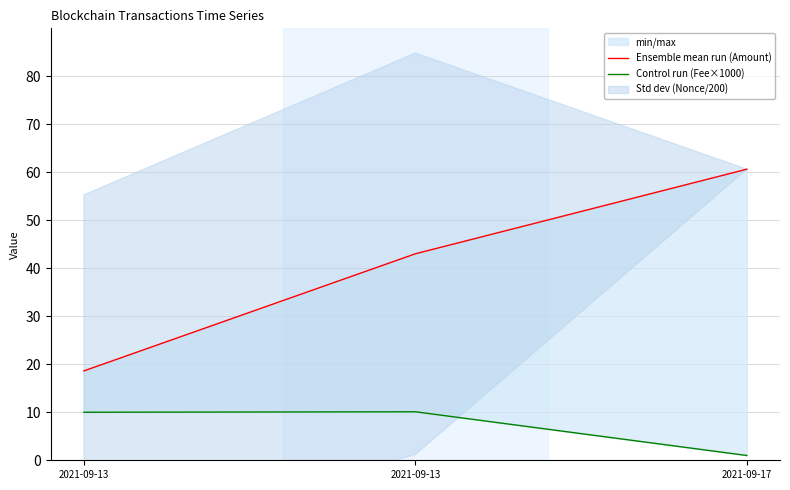

Which series changed the most between 2021-09-13 and 2021-09-13?

Ensemble mean run (Amount)